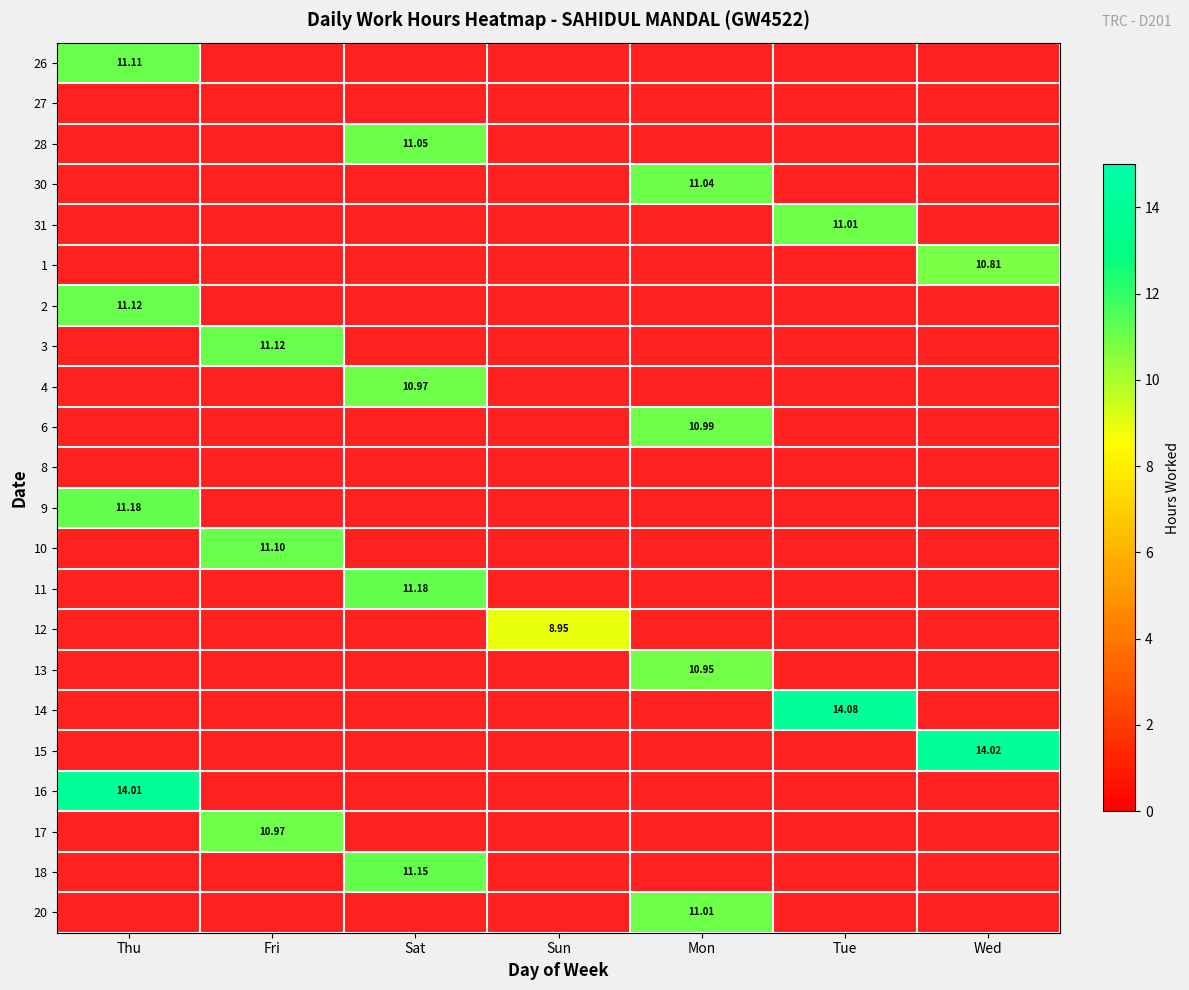

The 2 series shows 4.6 at Mon. True or false?

False